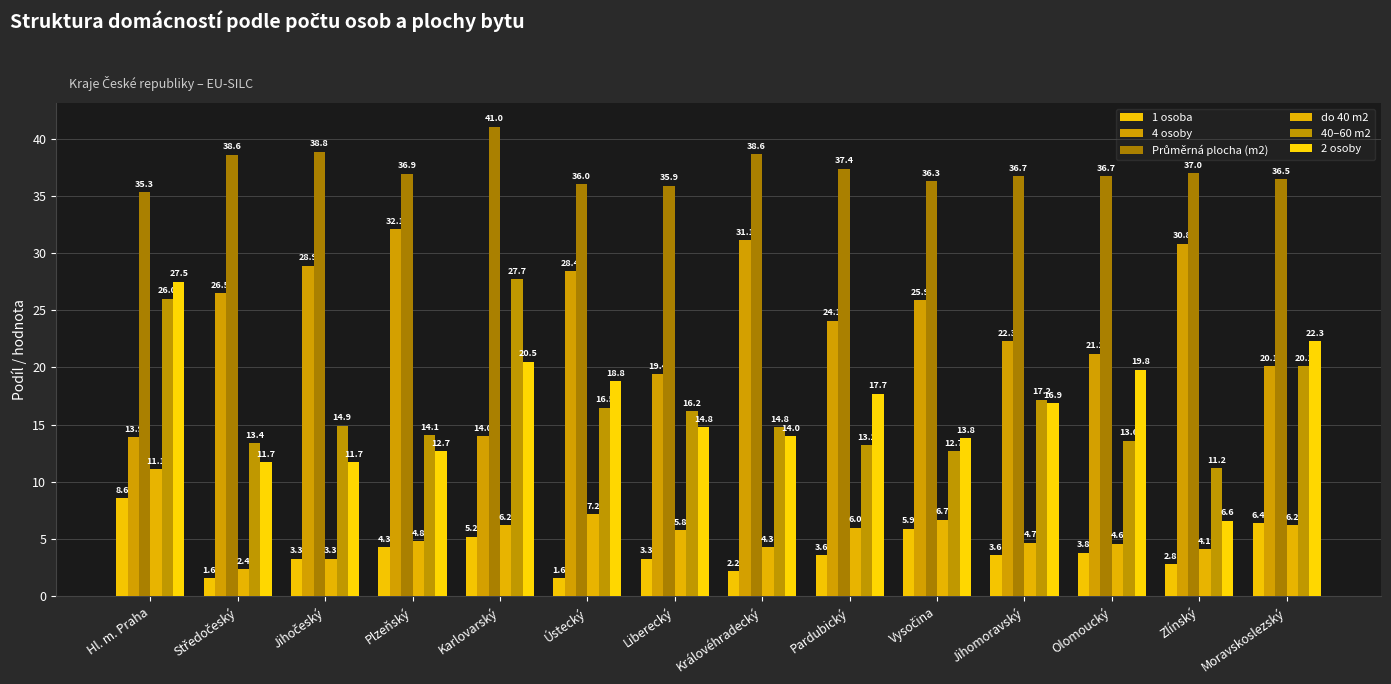

The value of do 40 m2 at Středočeský is 2.4. True or false?

True